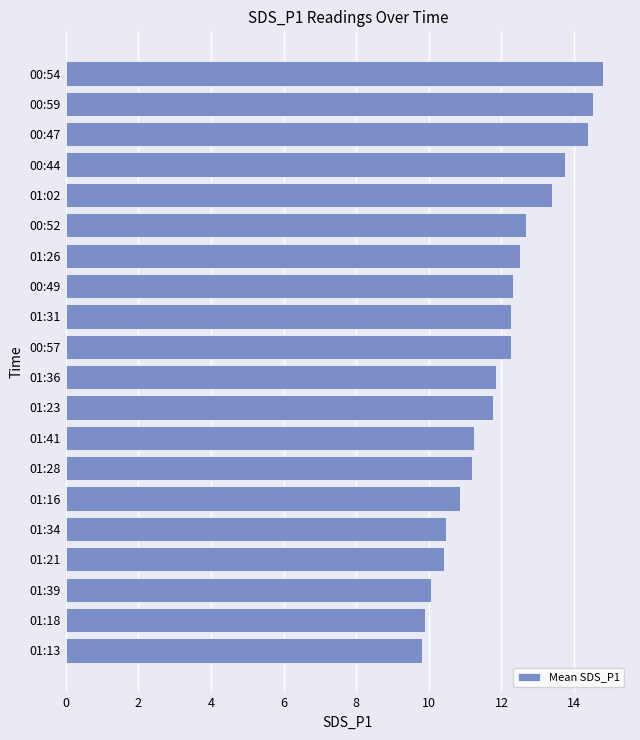

The chart shows a value of 3.3 at 01:31. True or false?

False